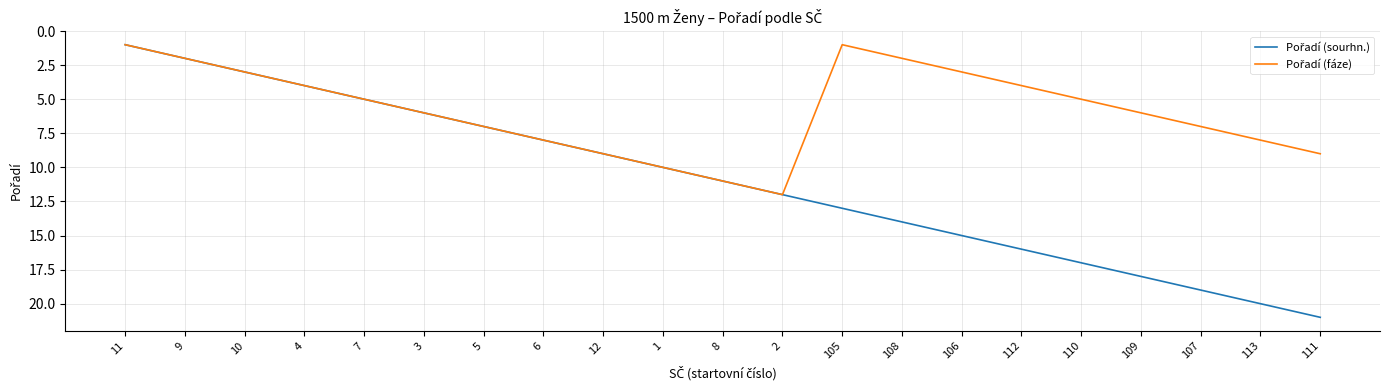

Which label corresponds to the largest value in the chart?

111